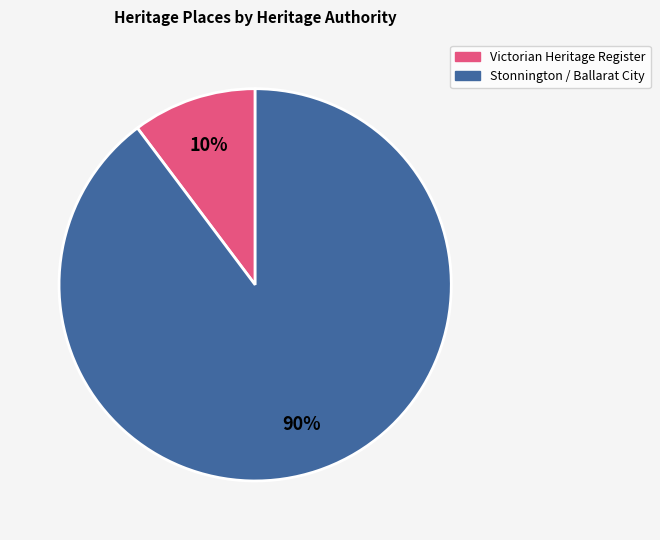

Is there a majority slice in this chart?

Yes